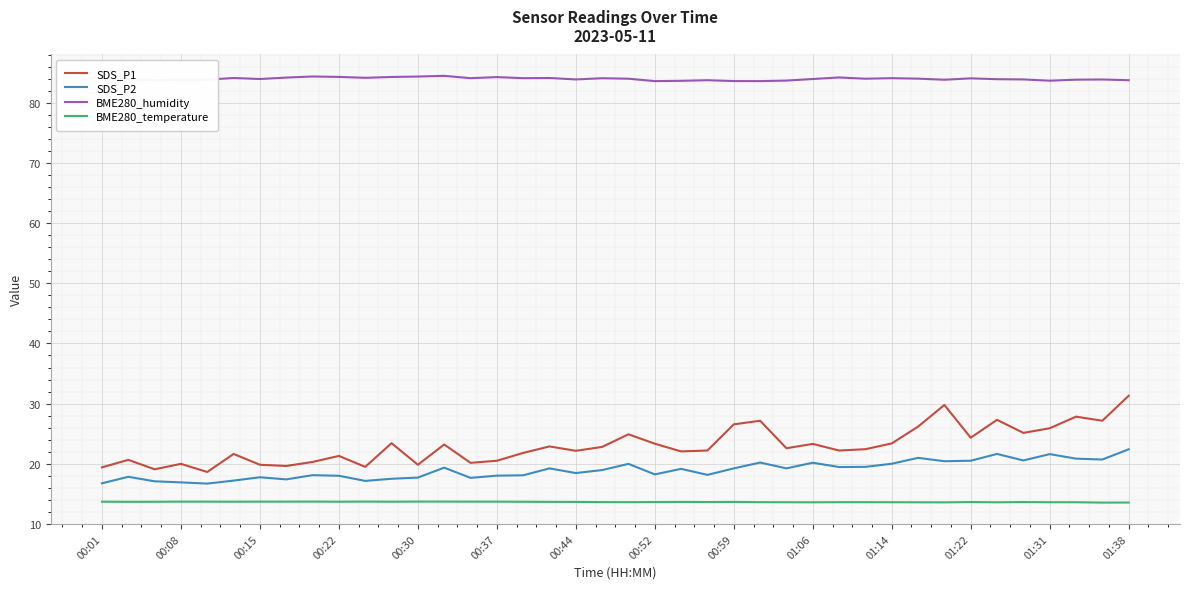

Does the chart have visible grid lines?

Yes